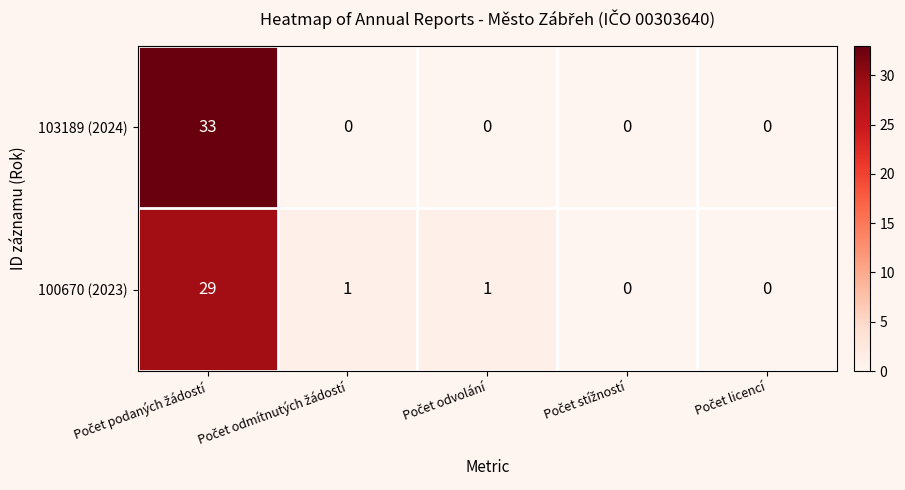

What is the average value of the 103189 (2024) series?

7